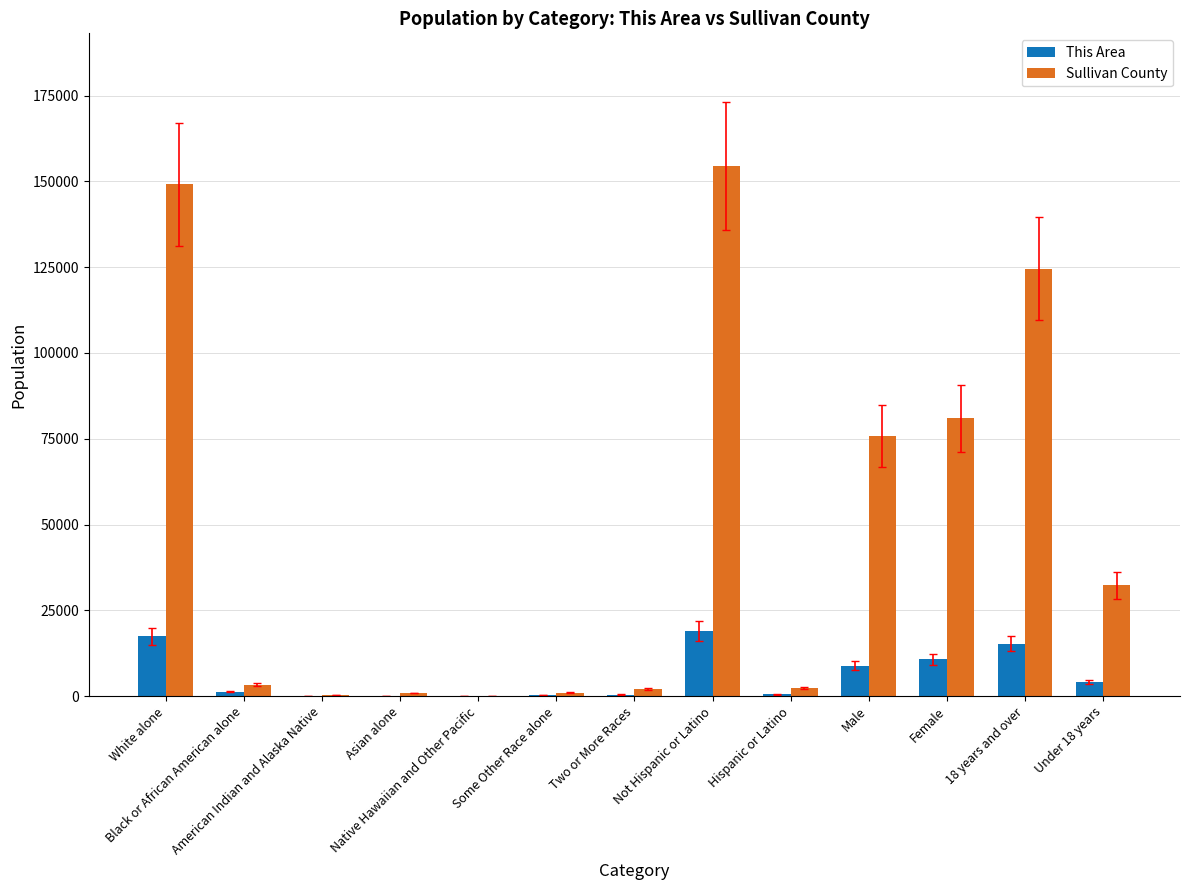

At which label is Sullivan County closest to 77268?

Male